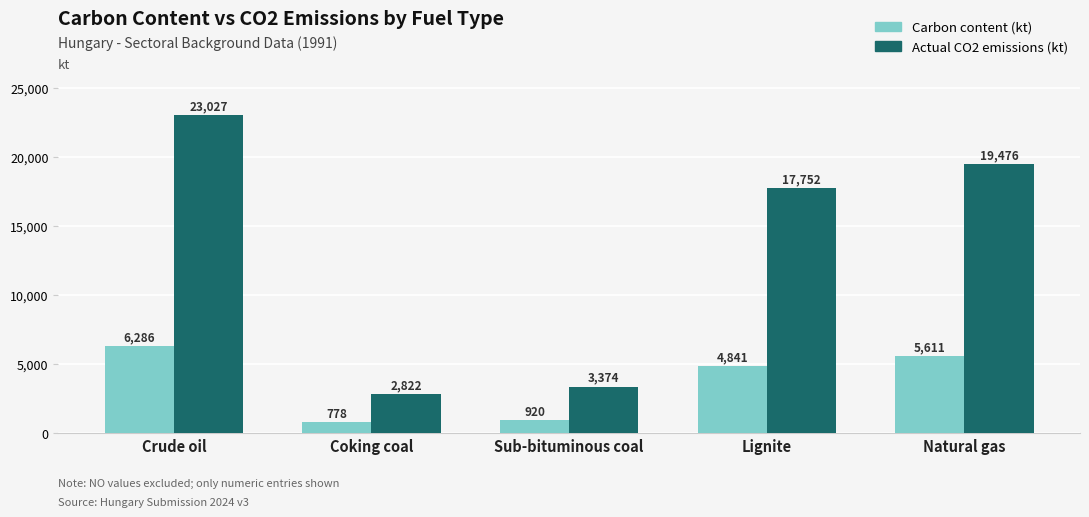

List the series in order of their overall mean, highest first.

Actual CO2 emissions (kt), Carbon content (kt)